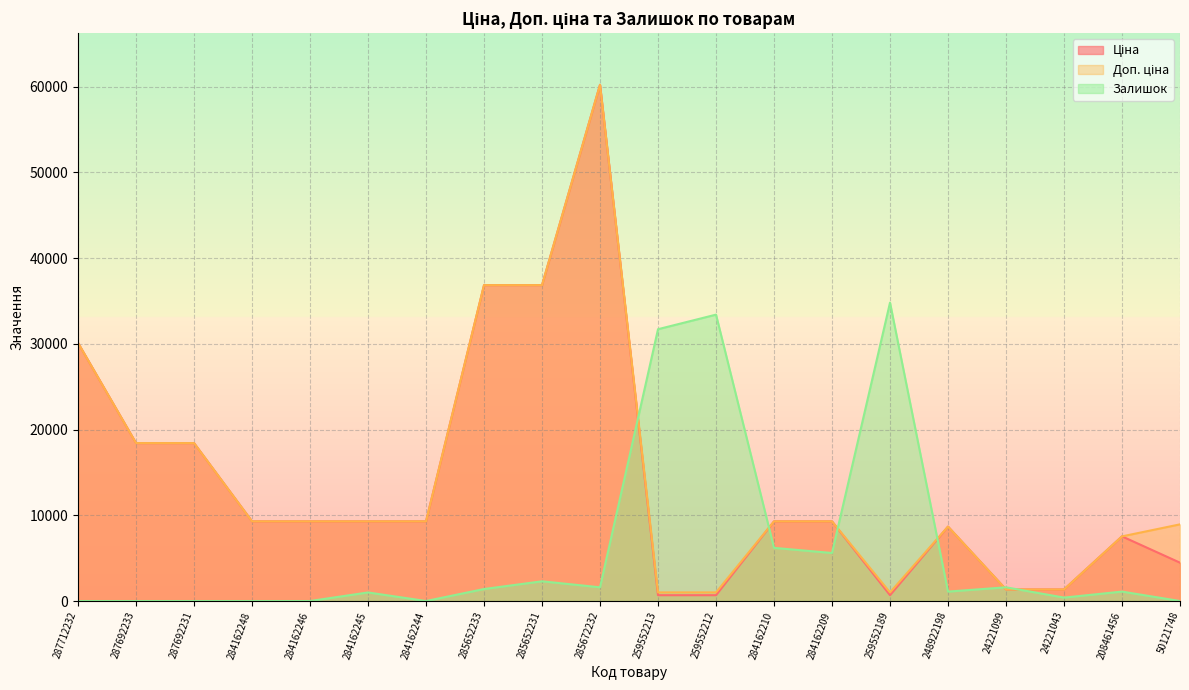

Reading left to right, list all the values displayed in this chart.

Ціна: 30102.8	18420.9	18420.9	9290.5	9290.5	9290.5	9290.5	36841.8	36841.8	60205.6	679.8	679.8	9290.5	9290.5	679.8	8679.5	1347.9	1347.9	7539.3	4470.6
Доп. ціна: 30102.8	18420.9	18420.9	9290.5	9290.5	9290.5	9290.5	36841.8	36841.8	60205.6	1004.1	1004.1	9290.5	9290.5	1004.1	8679.5	1348.0	1348.0	7539.3	8941.2
Залишок: 0.0	0.0	0.0	0.0	0.0	1000.0	0.0	1400.0	2300.0	1600.0	31700.0	33400.0	6200.0	5600.0	34800.0	1100.0	1600.0	400.0	1100.0	0.0